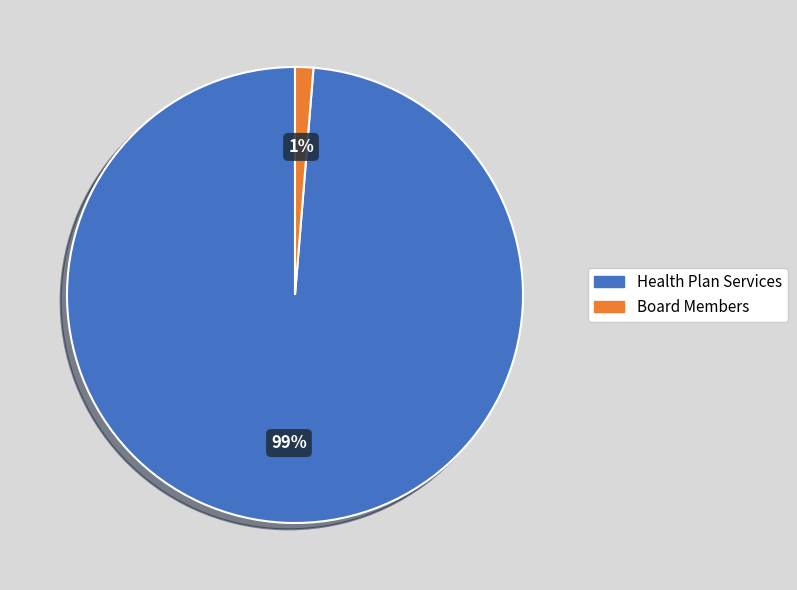

How many slices are in this pie chart?

2